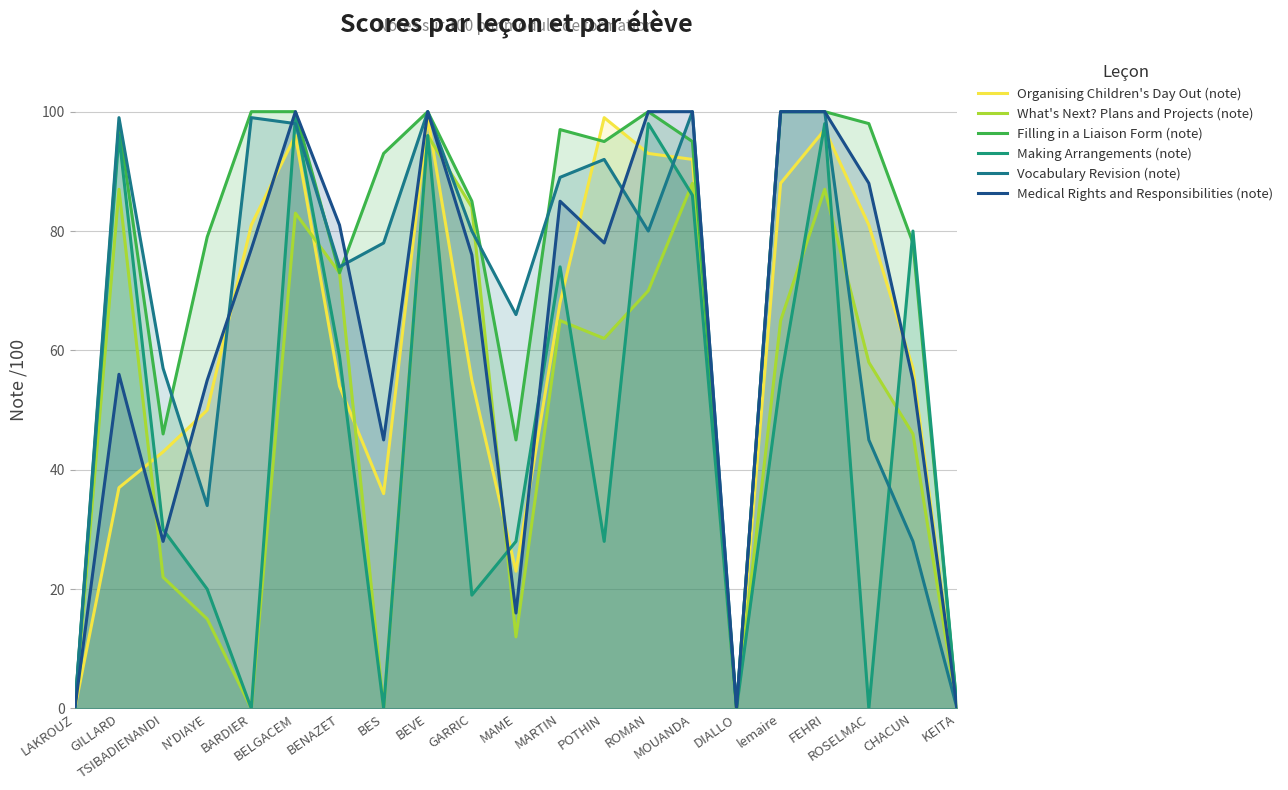

What is the difference between the maximum and minimum values in the Filling in a Liaison Form (note) series?

100